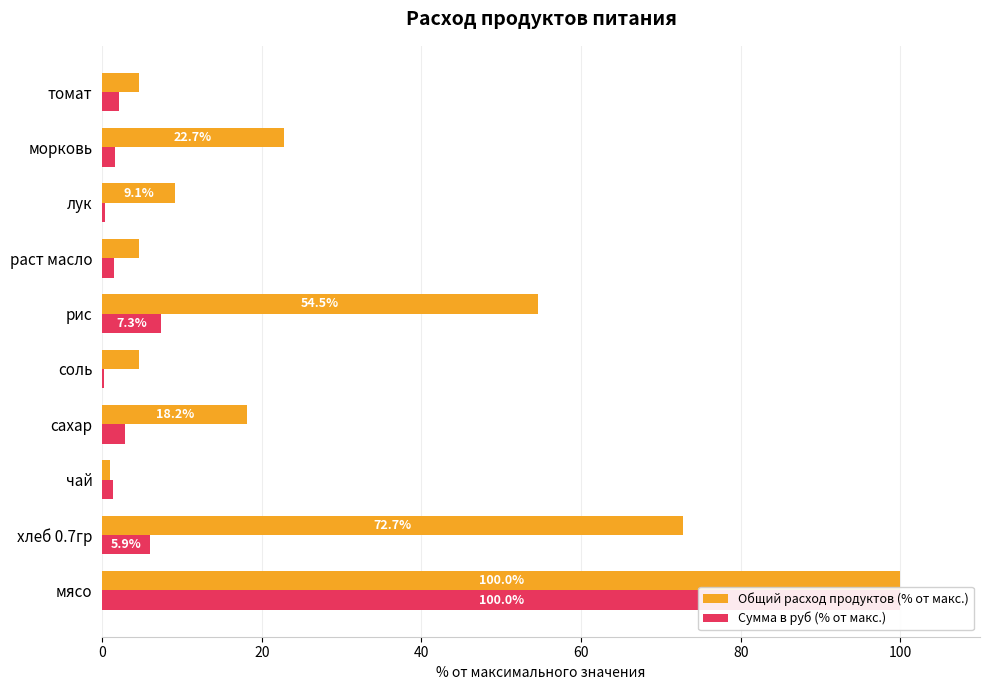

Which series changed the most between хлеб 0.7гр and морковь?

Общий расход продуктов (% от макс.)